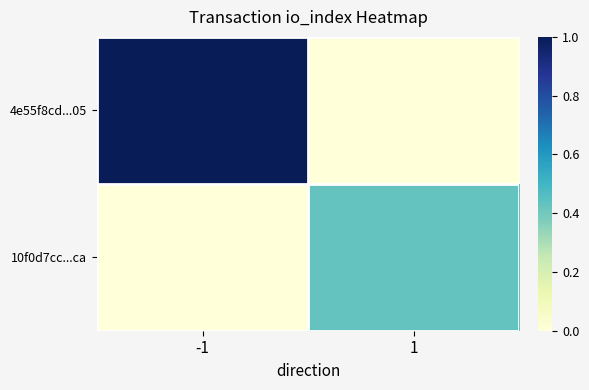

What is the maximum value shown in the chart?

1.0